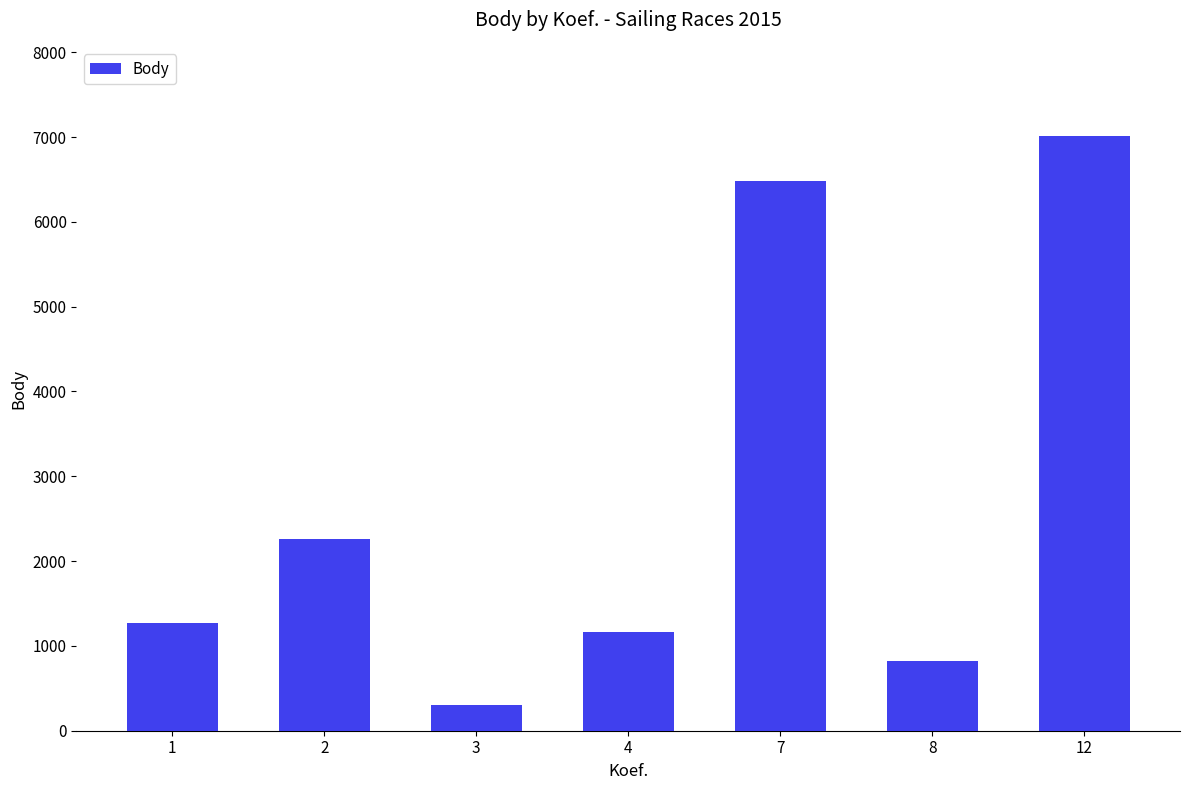

What is the difference between the values at 2 and 8?

1436